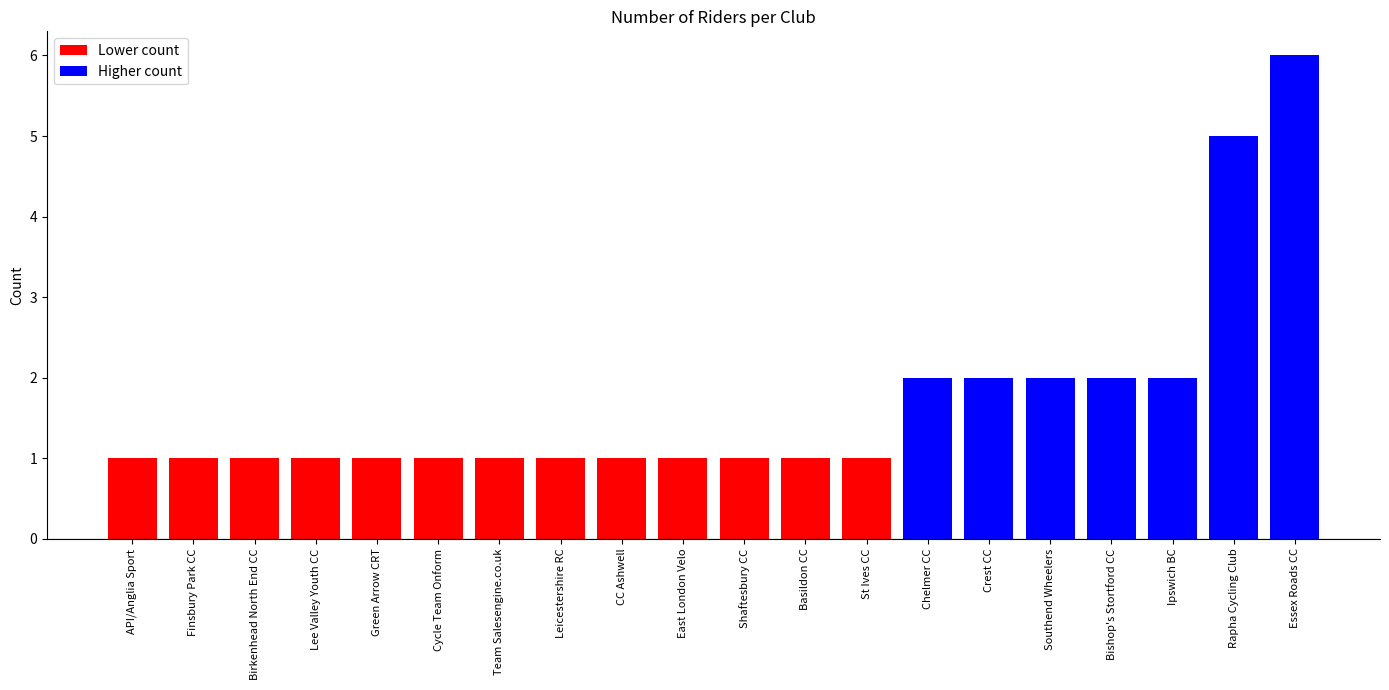

What is the change in value from Crest CC to Shaftesbury CC?

-1